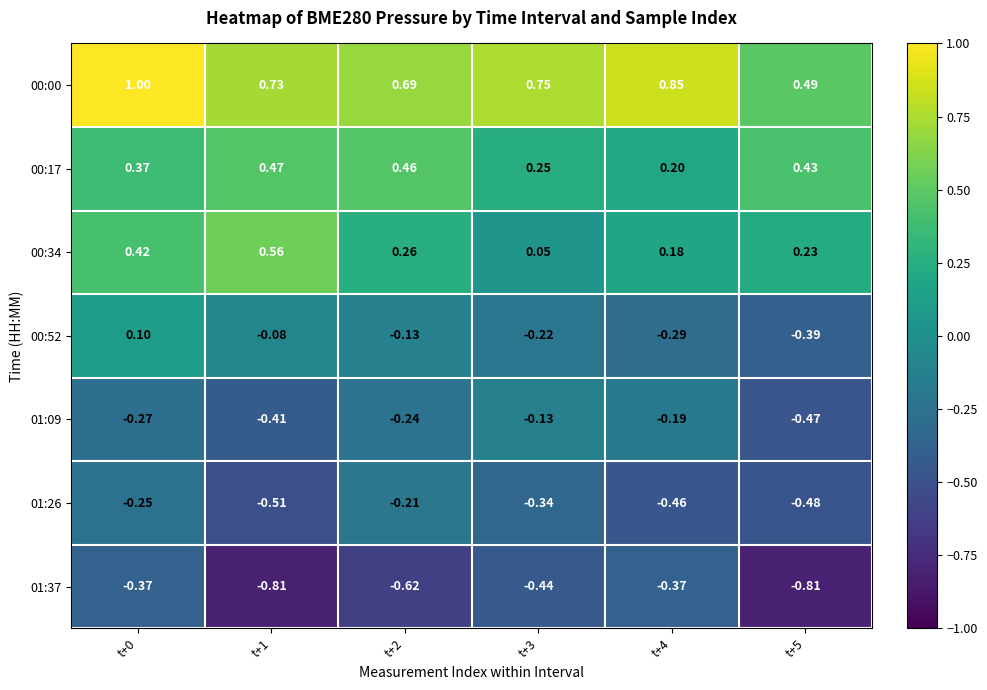

Is the value of 01:26 at t+0 greater than the value of 01:09 at t+4?

No